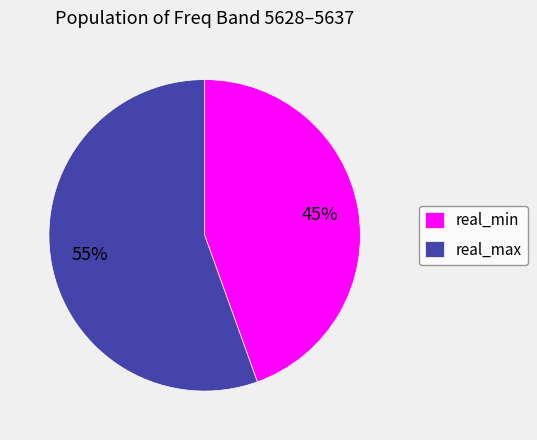

How many segments does this pie chart have?

2